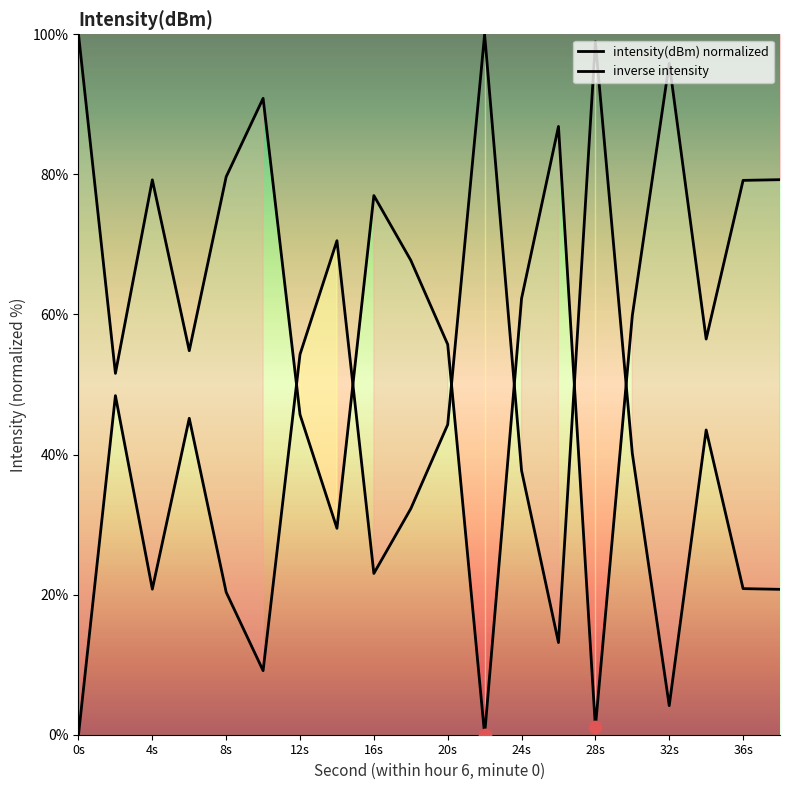

What are all the series names shown in the legend?

intensity(dBm) normalized, inverse intensity